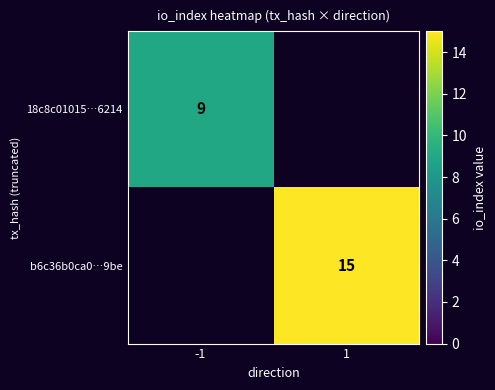

True or false: b6c36b0ca0…9be has a value of 15 at 1.

True